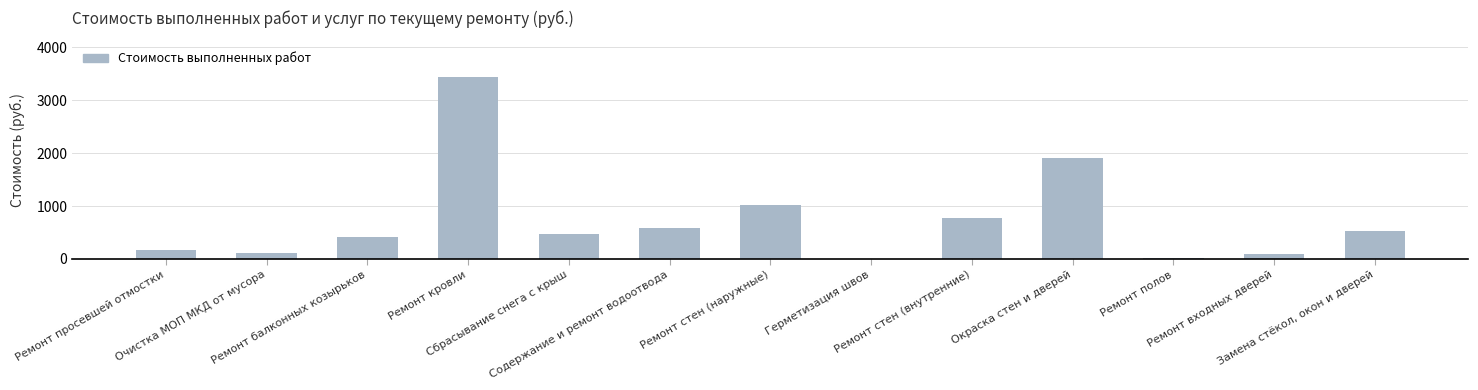

At which label does the data first exceed 475?

Ремонт кровли